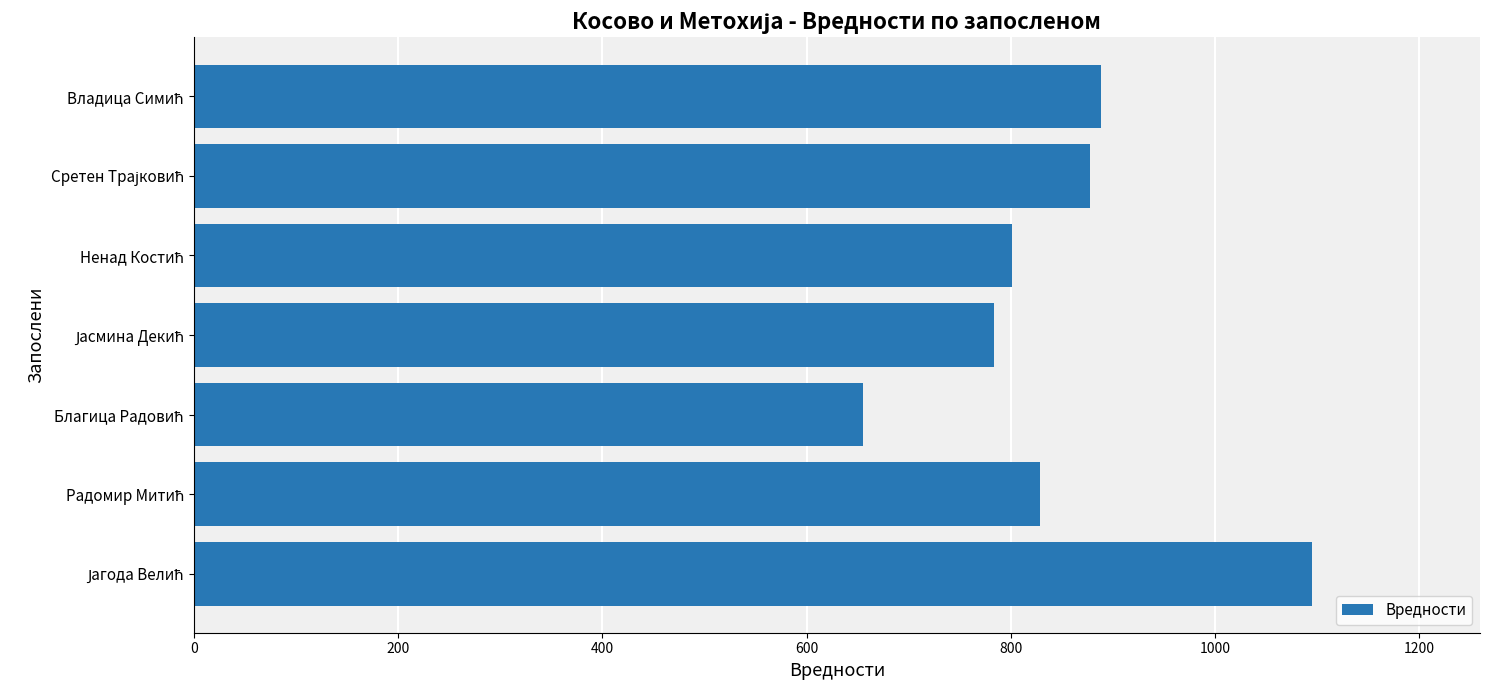

What is the average value?

847